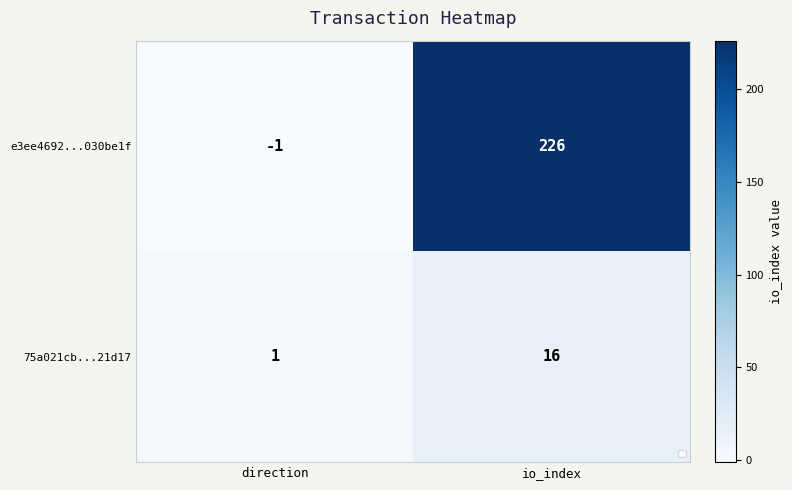

Is the value of 75a021cb...21d17 at direction greater than the value of e3ee4692...030be1f at direction?

Yes